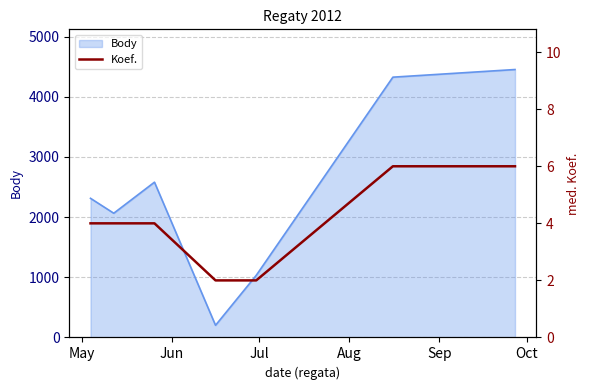

Reading left to right, transcribe all the data shown in this chart.

4	4	4	2	2	6	6